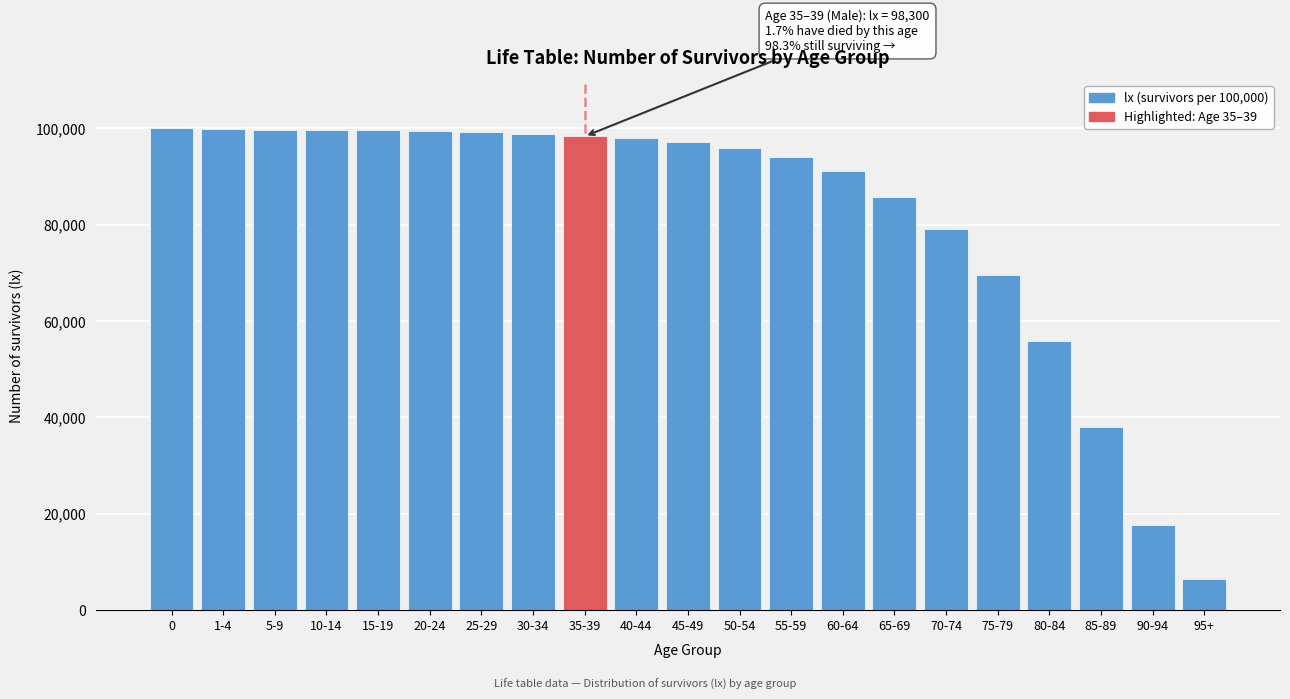

Is it true that the value at 50-54 is 149823?

False